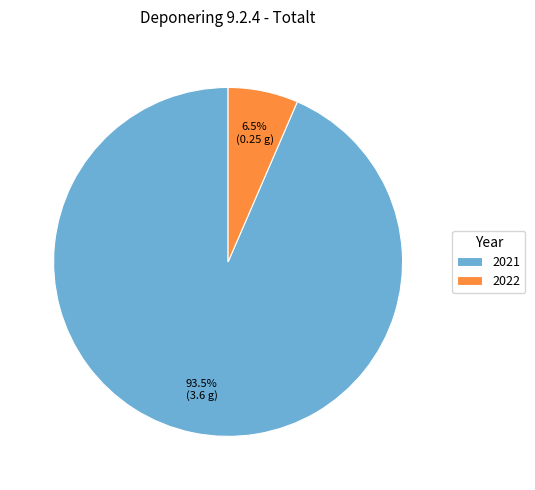

Does any single category account for the majority?

Yes